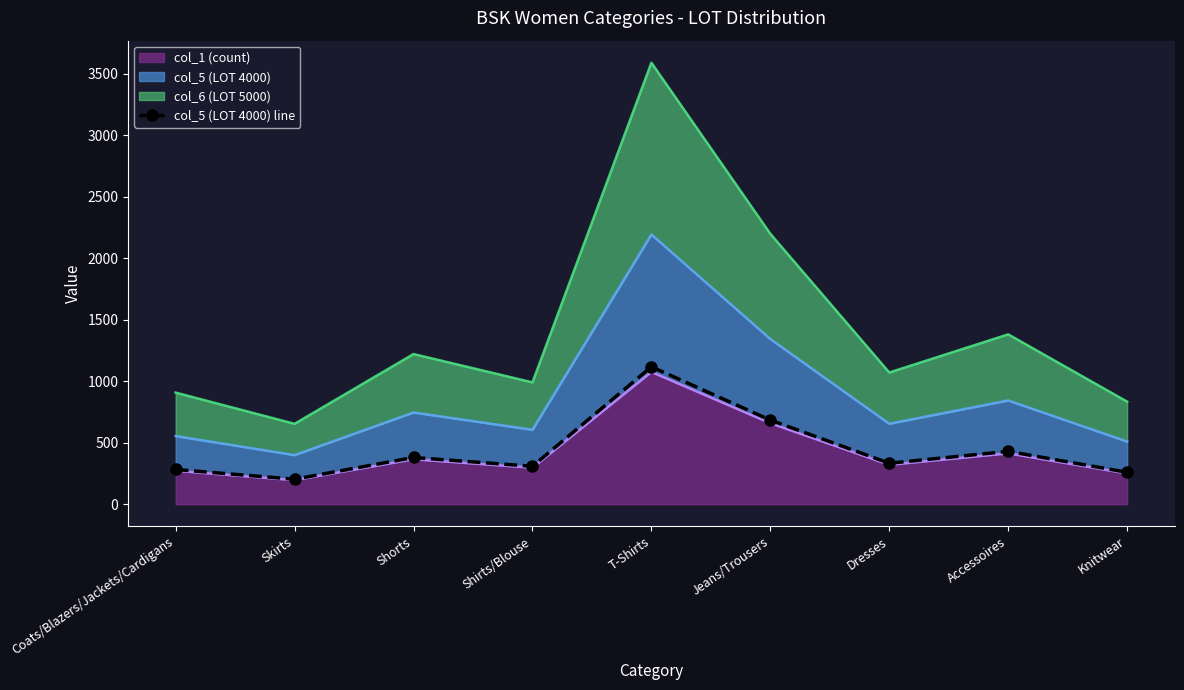

At which label does the data first exceed 333?

Shorts